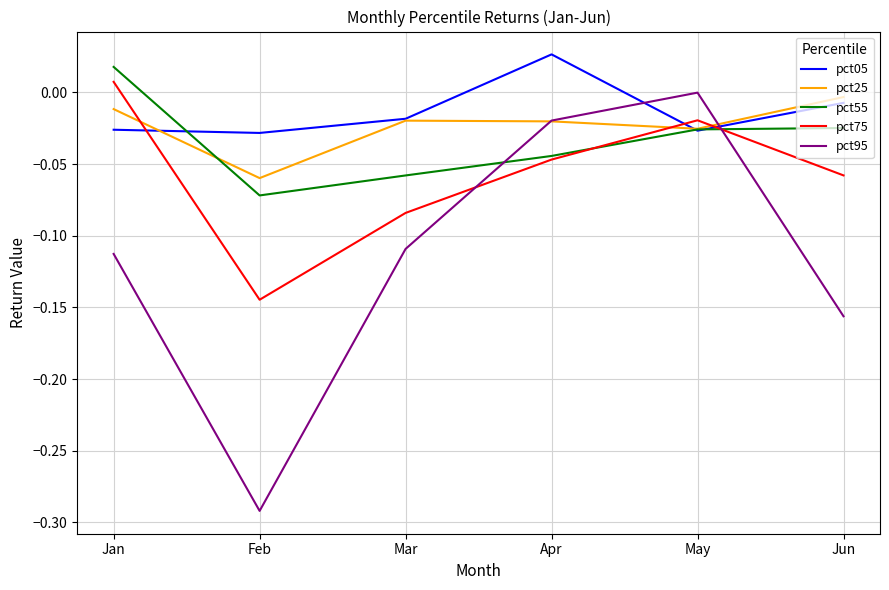

Which series has the largest range (max minus min)?

pct95